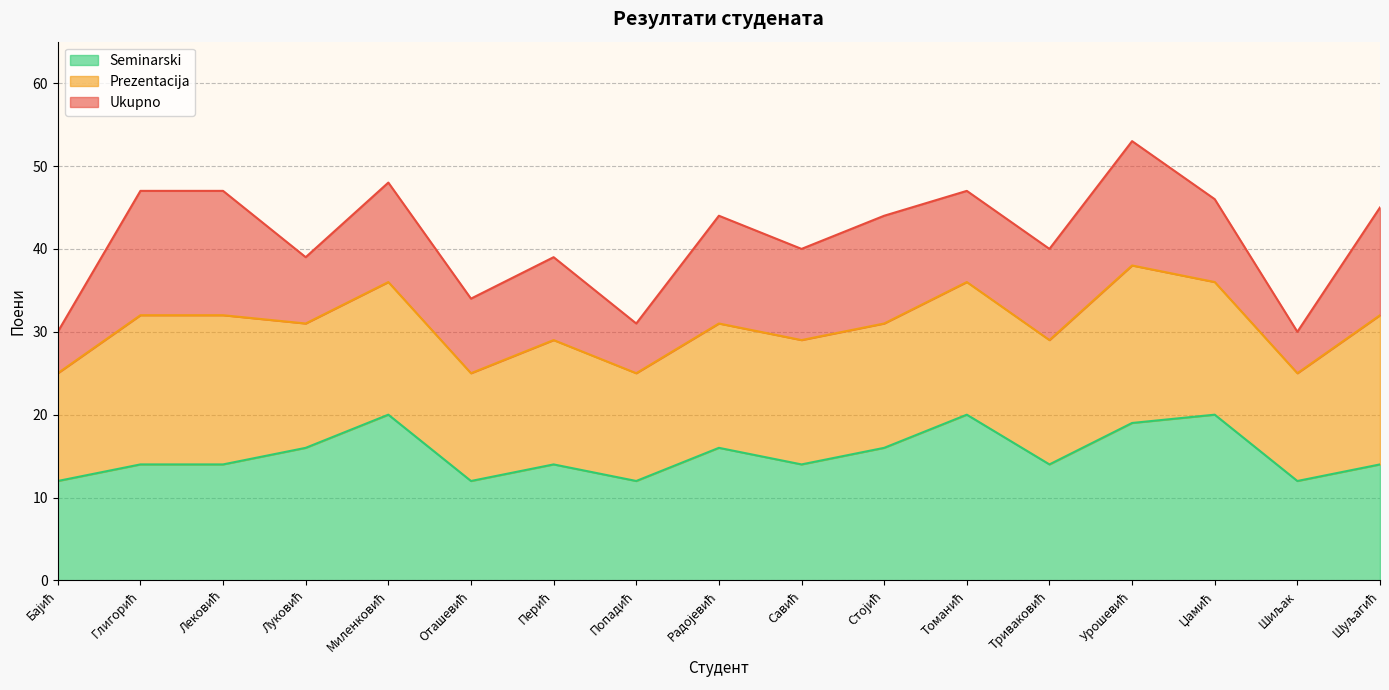

What is the maximum value for Seminarski?

20